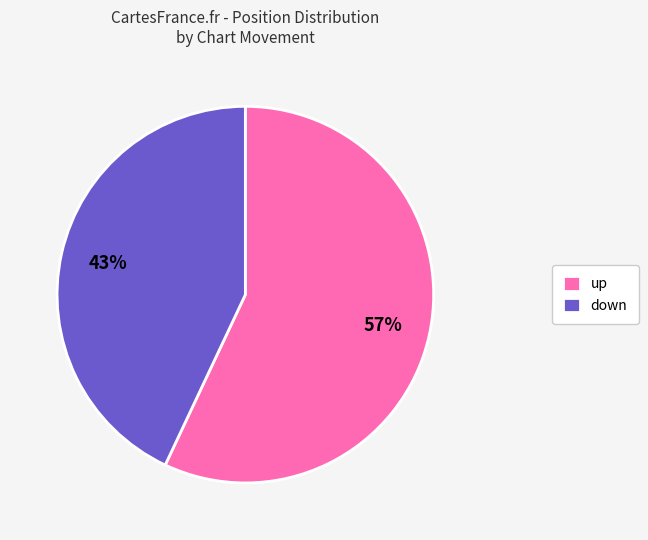

Combined, do up and down account for over 50%?

Yes